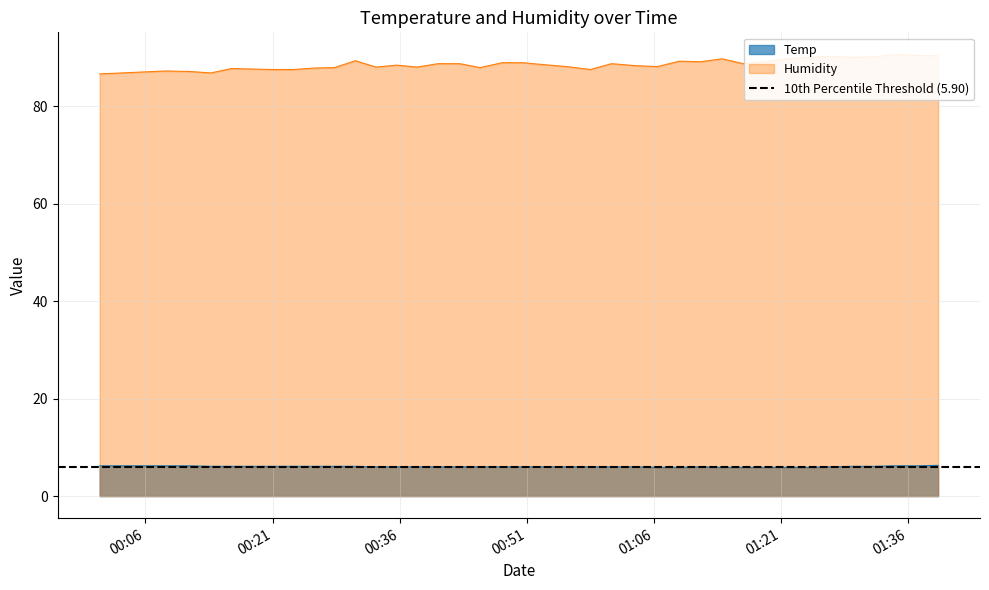

What is the value of the Temp point at the 16th from the left?

6.0